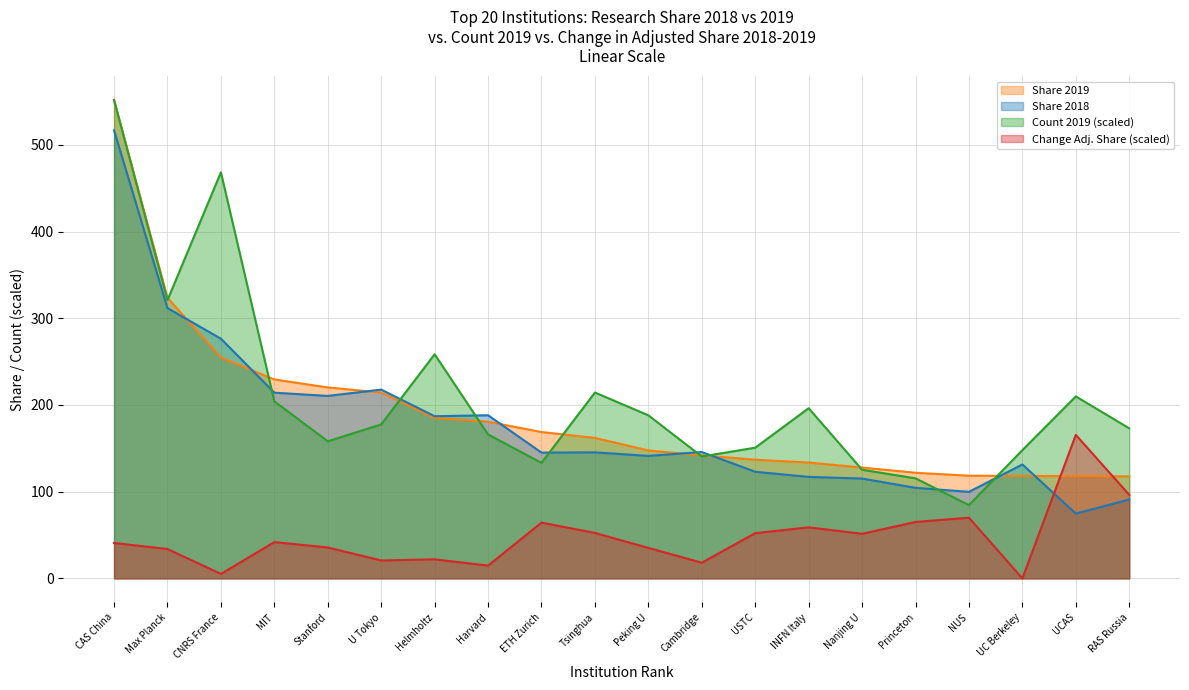

How many values in the Share 2018 series exceed 145?

11